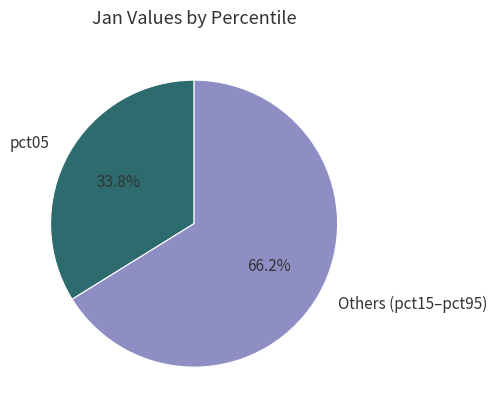

What is the ratio of the value at pct05 to the value at Others (pct15–pct95)?

0.5